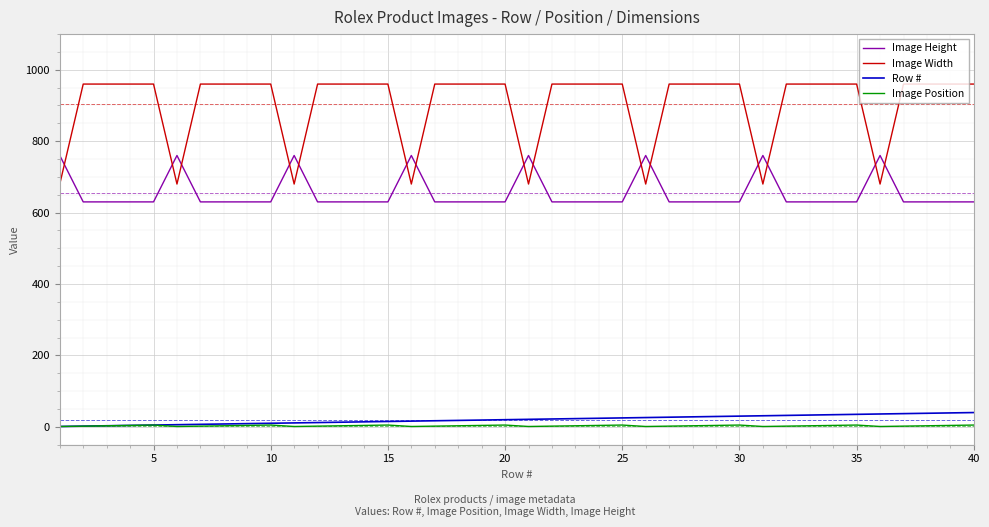

True or false: Image Width and Row # intersect in this chart.

False